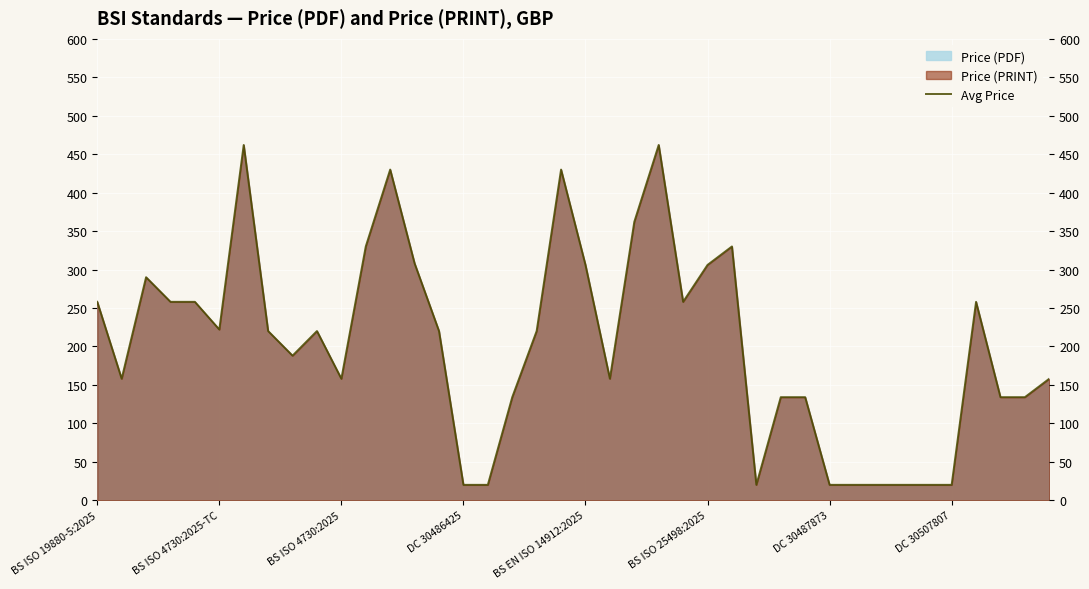

True or false: the data shows 54 at 29.

False